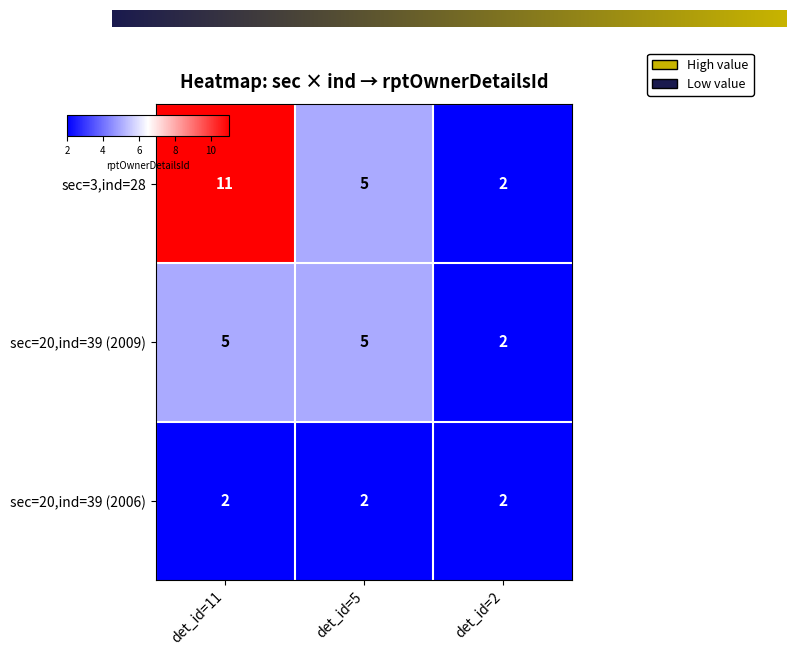

How many data points in sec=20,ind=39 (2009) are less than 5?

1